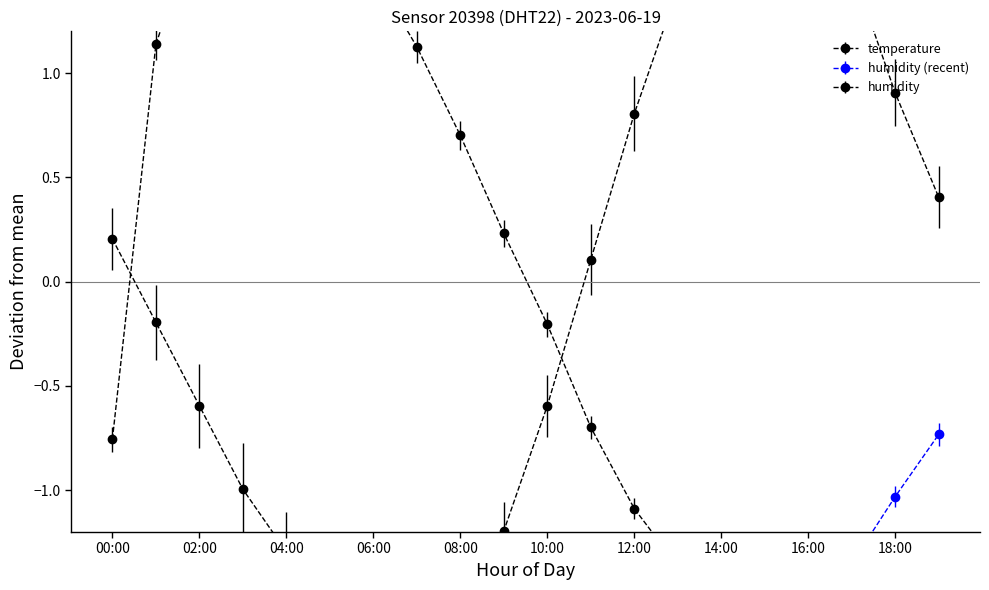

What is the difference between the values at 10:00 and 09:00?

0.6